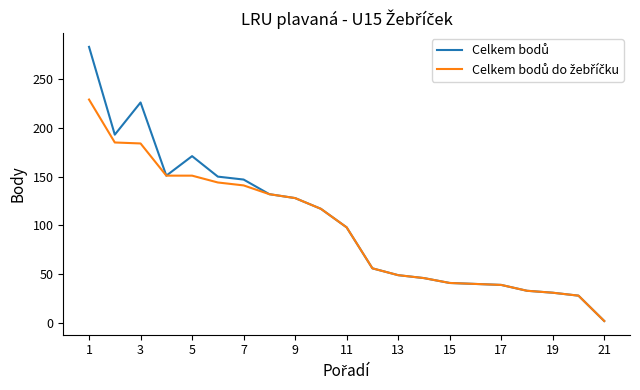

What is the maximum value shown in the chart?

283